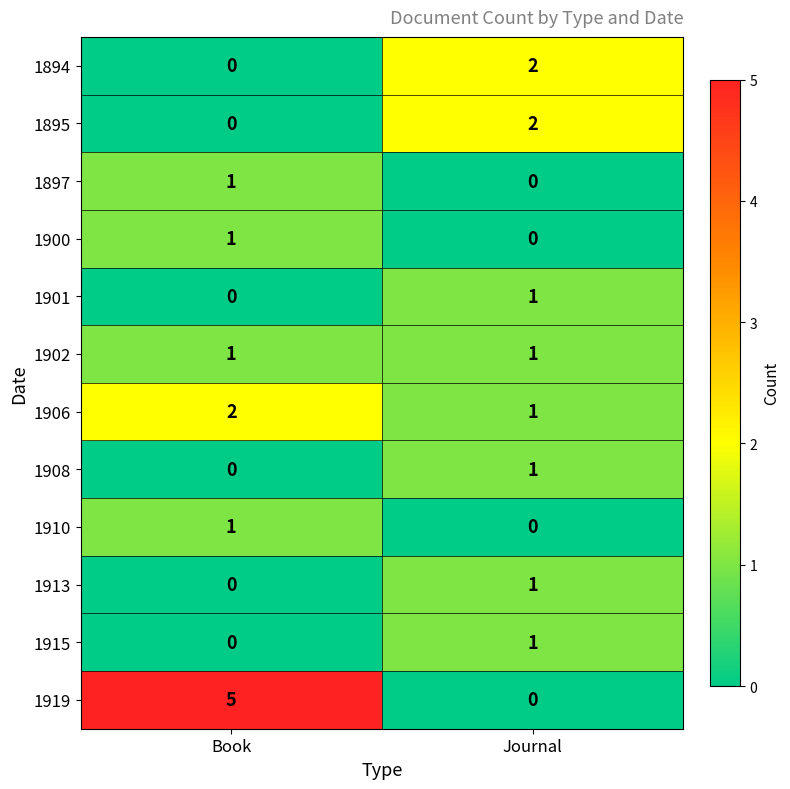

What is the sum of all 1906 values?

3